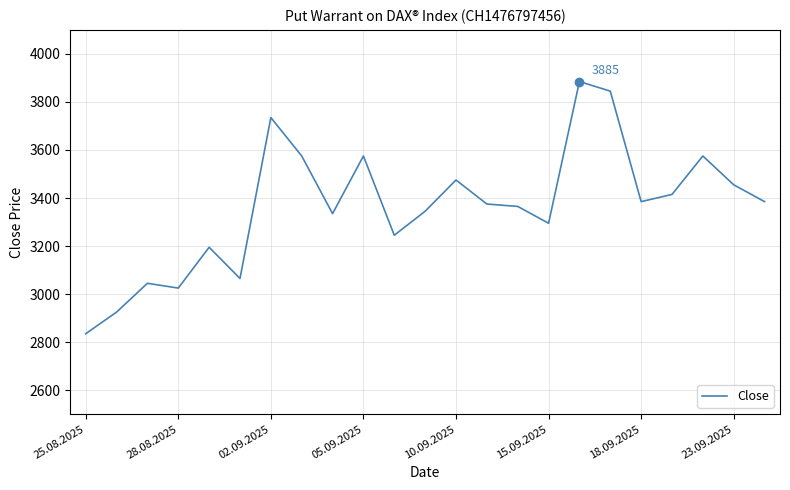

What is the maximum value shown in the chart?

3885